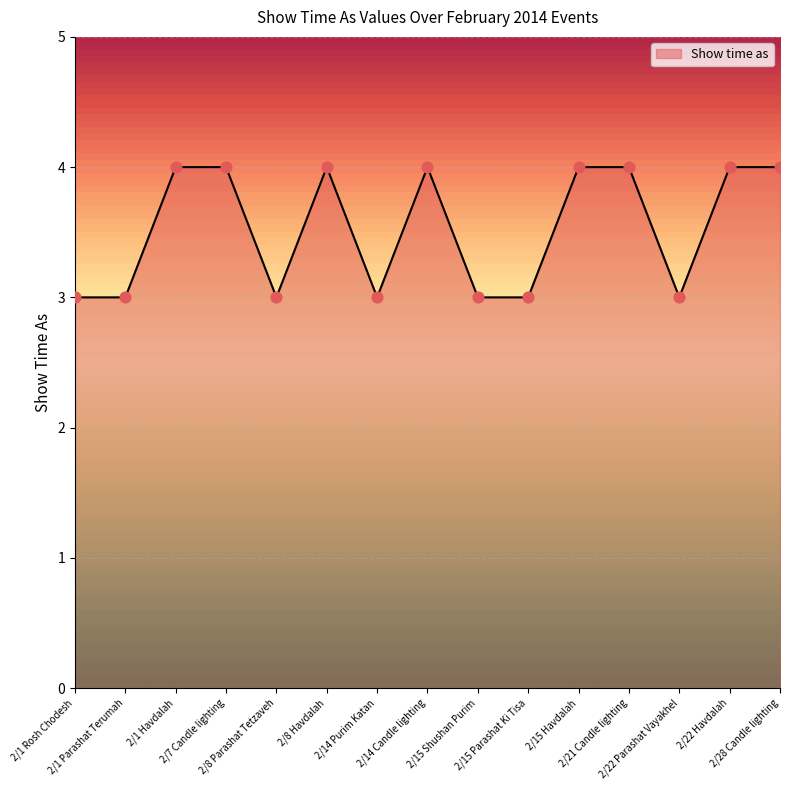

What is the smallest value displayed?

3